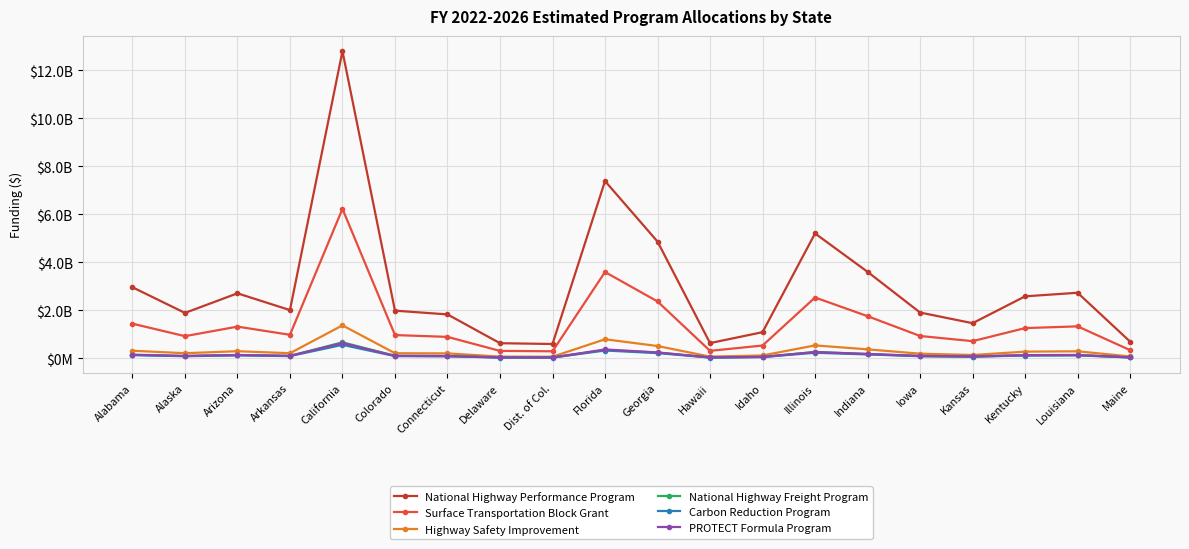

What are all the series names shown in the legend?

National Highway Performance Program, Surface Transportation Block Grant, Highway Safety Improvement, National Highway Freight Program, Carbon Reduction Program, PROTECT Formula Program